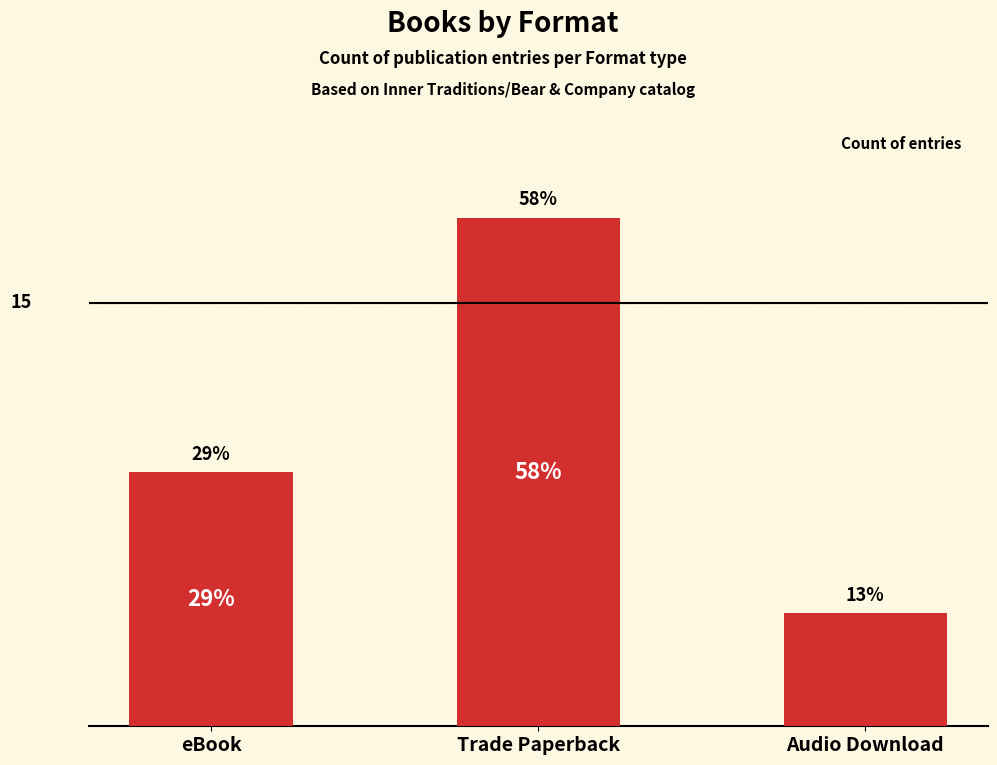

What is the difference between the maximum and minimum values?

14